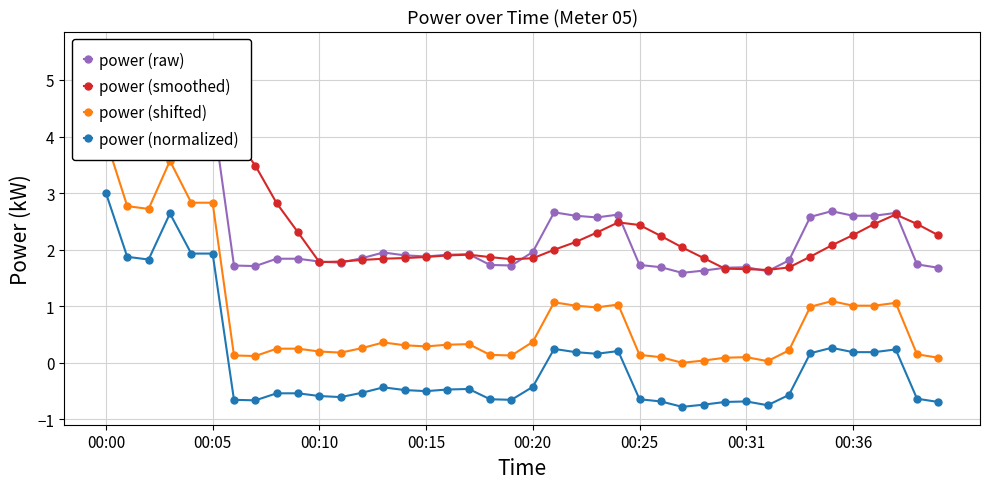

True or false: power (smoothed) and power (normalized) intersect in this chart.

False